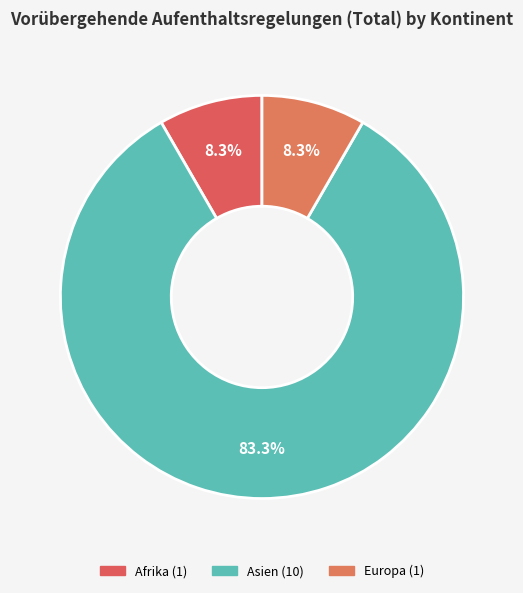

How many slices are in this pie chart?

3